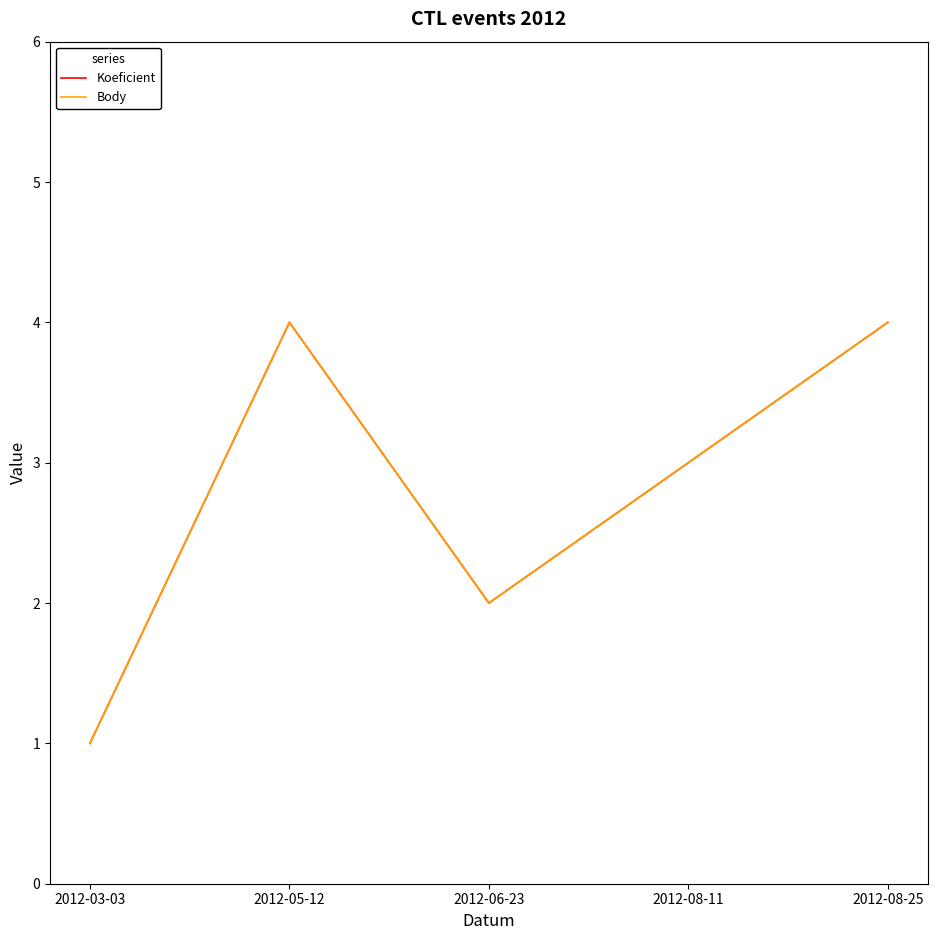

Is this an area chart (filled region under the line)?

No